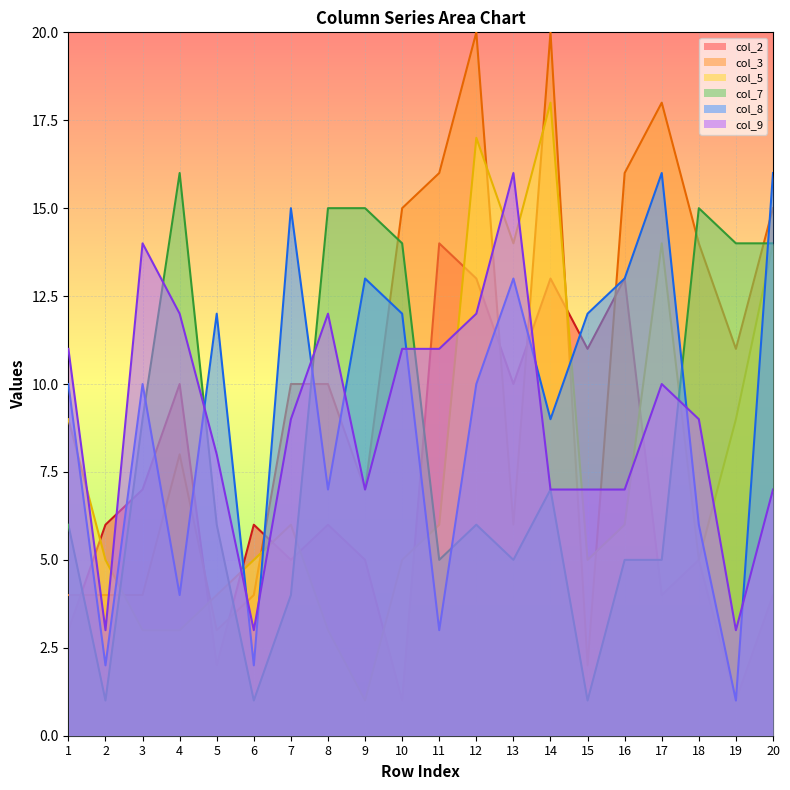

What is the sum of the col_2 values at 6 and 12?

19